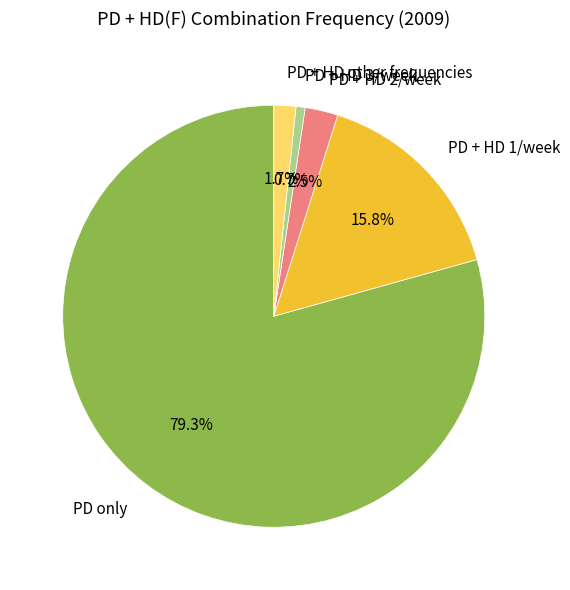

Approximately how many times larger is the value at PD only compared to PD + HD 1/week?

5.0